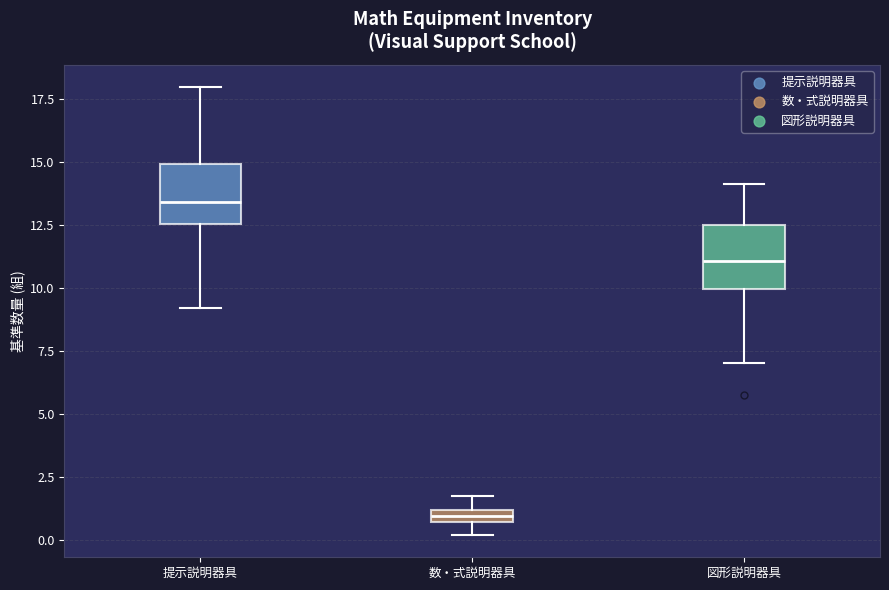

Which box's median line is the highest?

提示説明器具